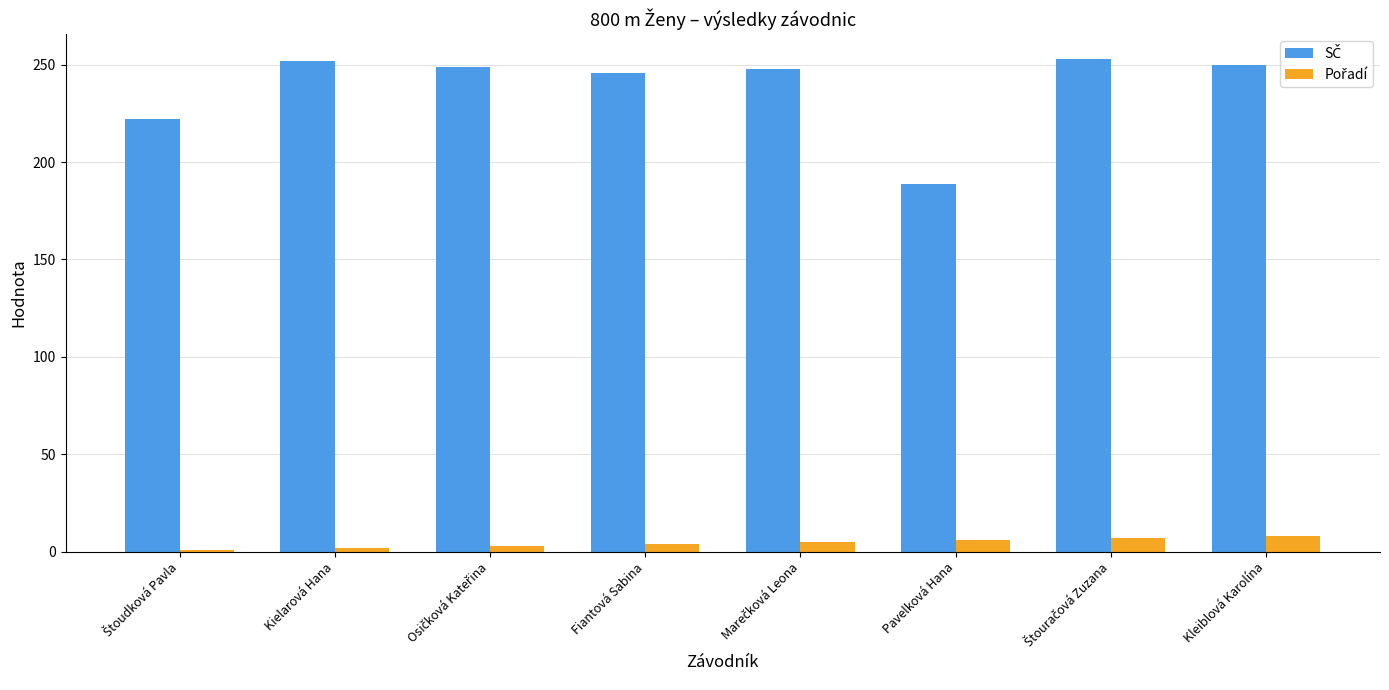

At how many categories does at least one series exceed 197?

7